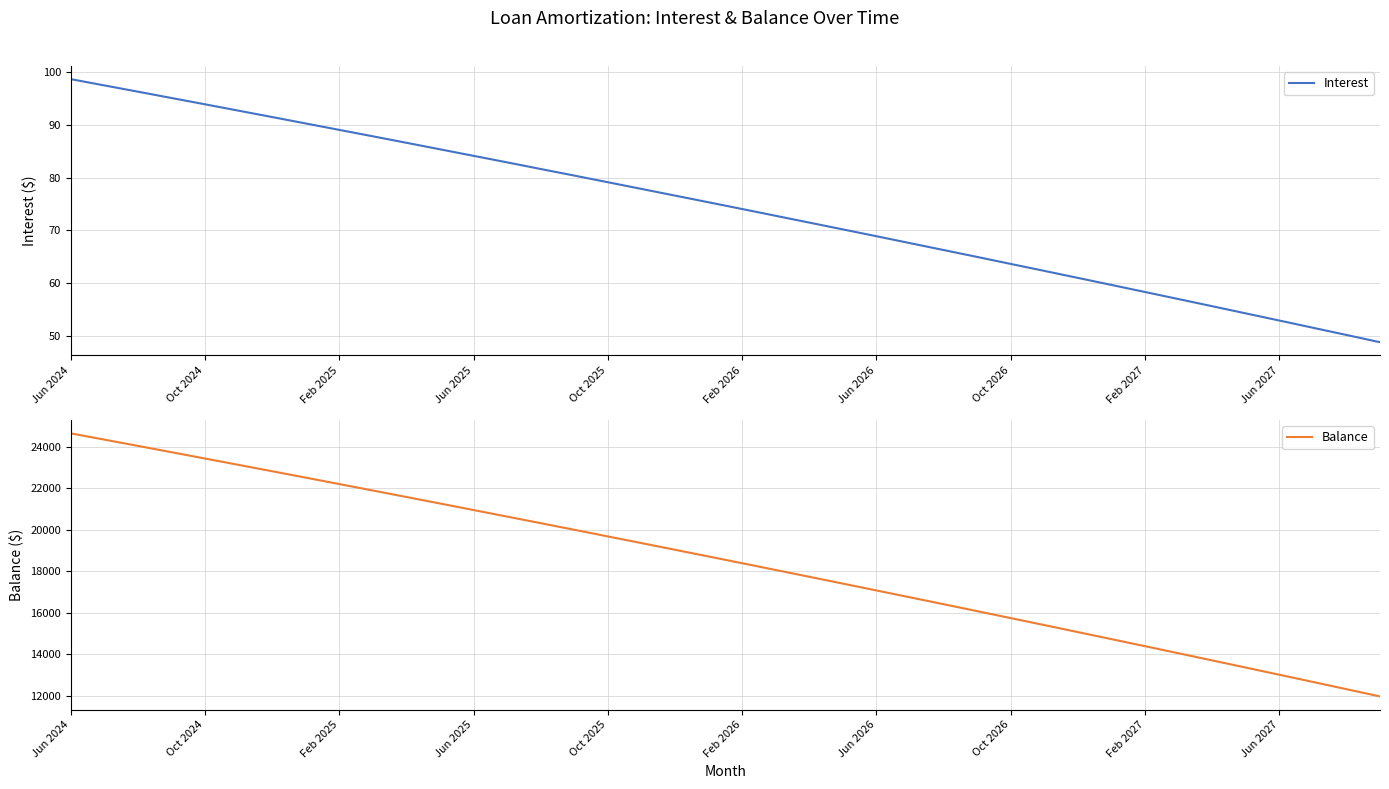

True or false: Interest has a value of 13.8 at Jun 2027.

False